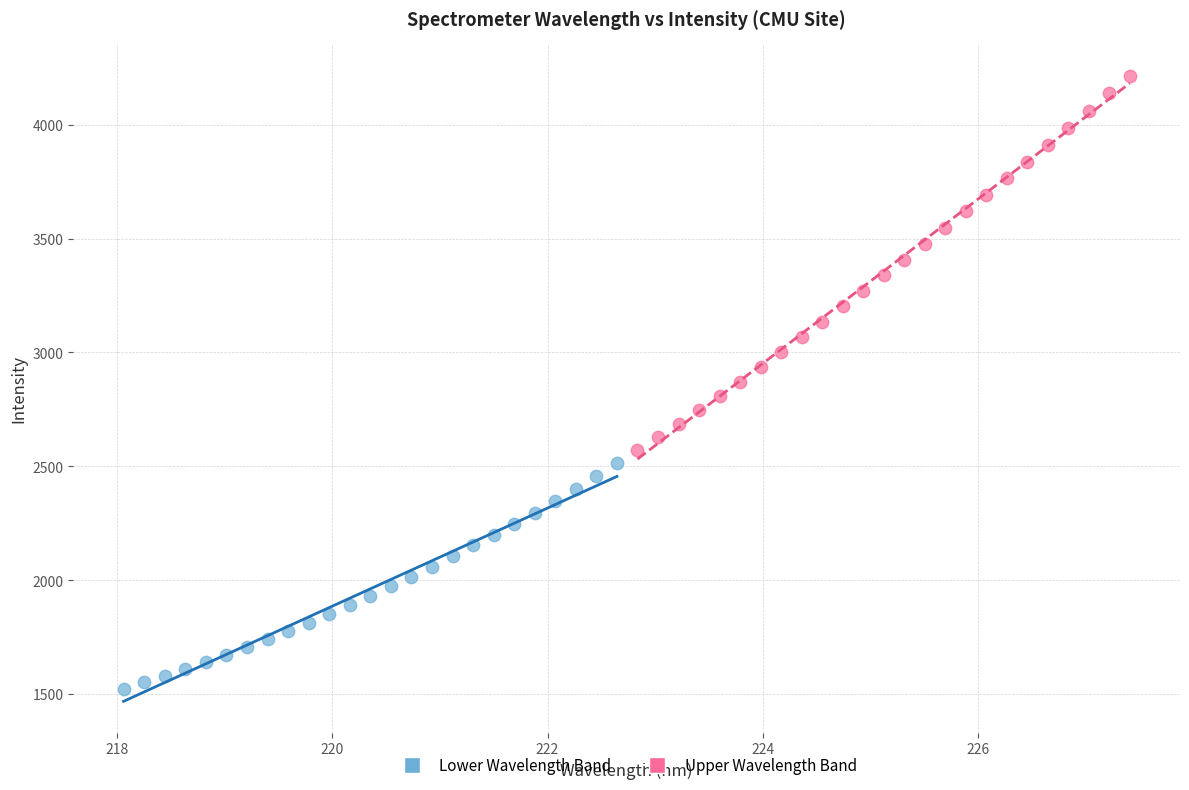

Which series contains the highest Y value?

Upper Wavelength Band